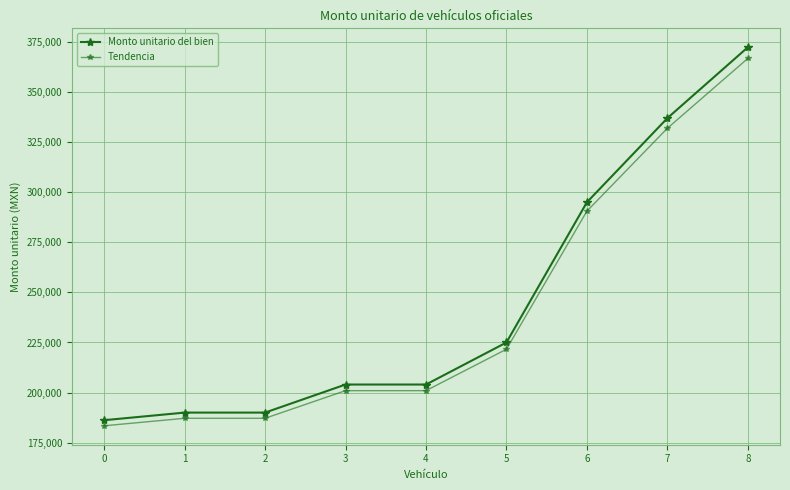

What is the difference between the maximum and minimum values in the Tendencia series?

183416.9